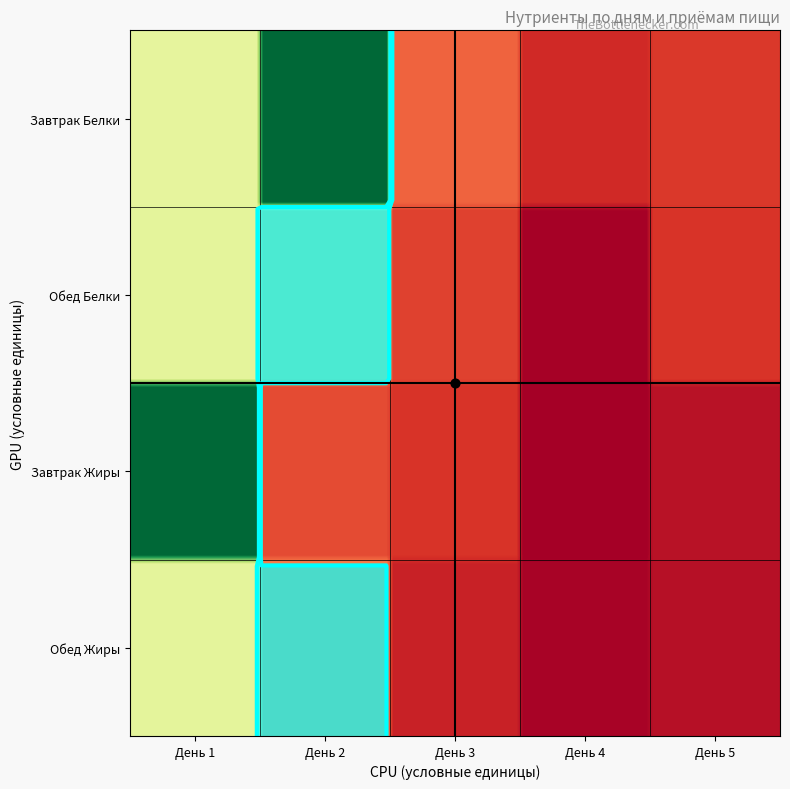

The value of День 4 at Обед Белки is 0.1. True or false?

False